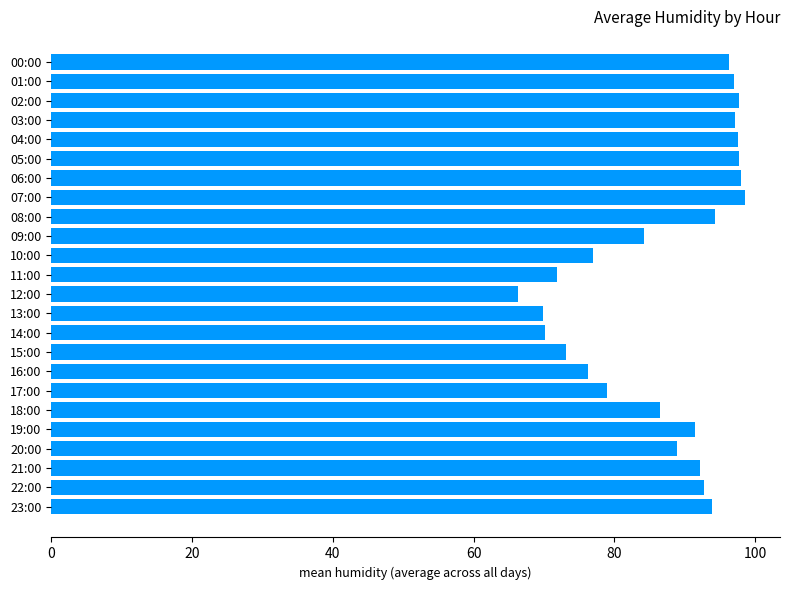

What is the ratio of the value at 23:00 to the value at 06:00?

1.0